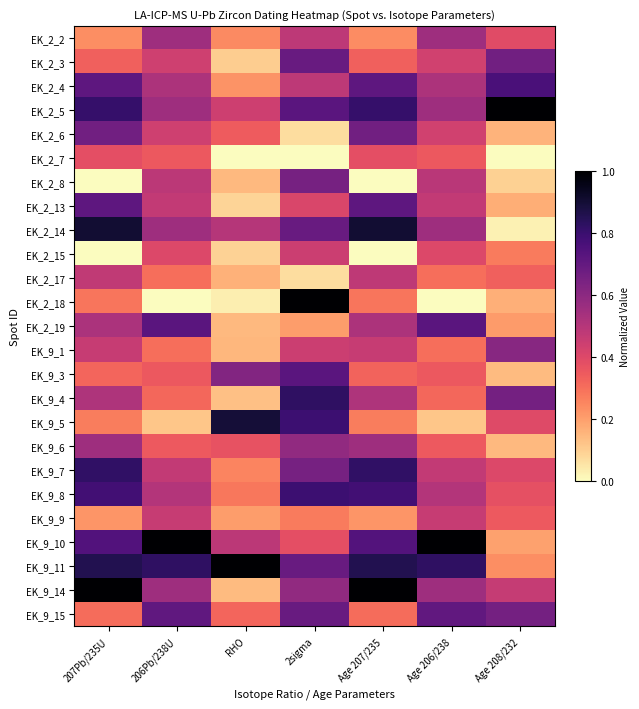

Rank the series by their maximum value, from lowest to highest.

EK_2_7, EK_2_15, EK_9_9, EK_2_17, EK_2_2, EK_9_6, EK_9_1, EK_2_8, EK_2_6, EK_2_3, EK_9_15, EK_2_13, EK_9_3, EK_2_19, EK_2_4, EK_9_8, EK_9_7, EK_9_4, EK_9_5, EK_2_14, EK_2_5, EK_2_18, EK_9_10, EK_9_11, EK_9_14